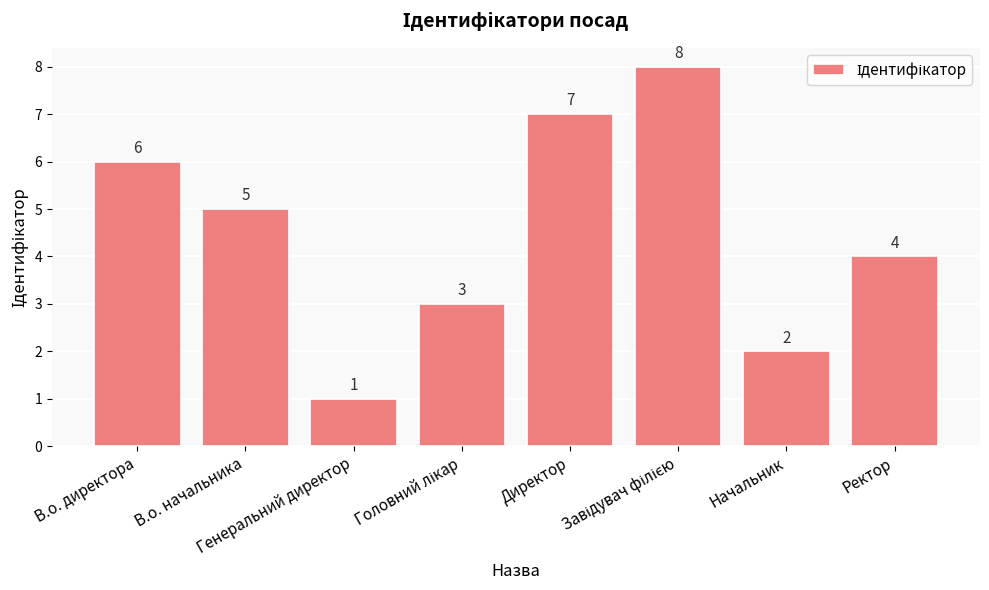

Approximately how many times larger is the value at Генеральний директор compared to В.о. директора?

0.2